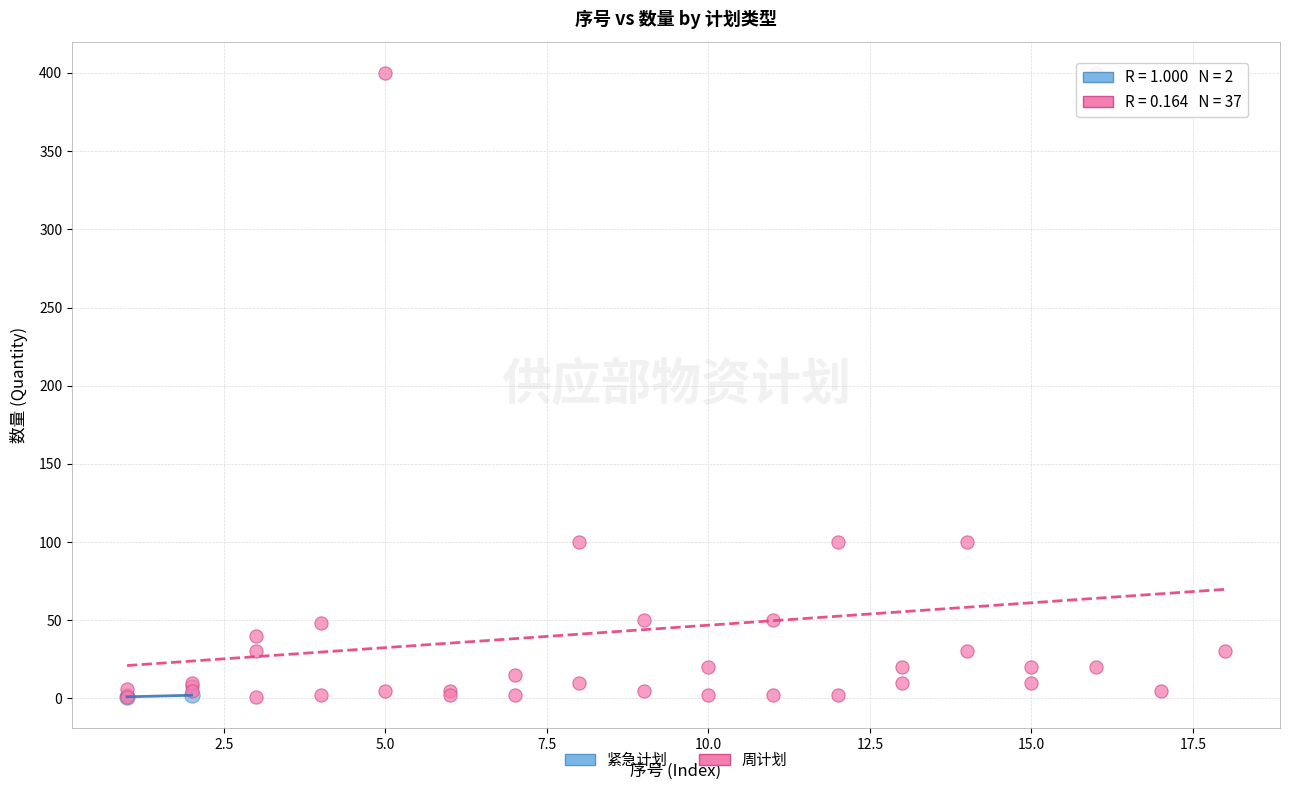

What are all the series names shown in the legend?

紧急计划, 周计划